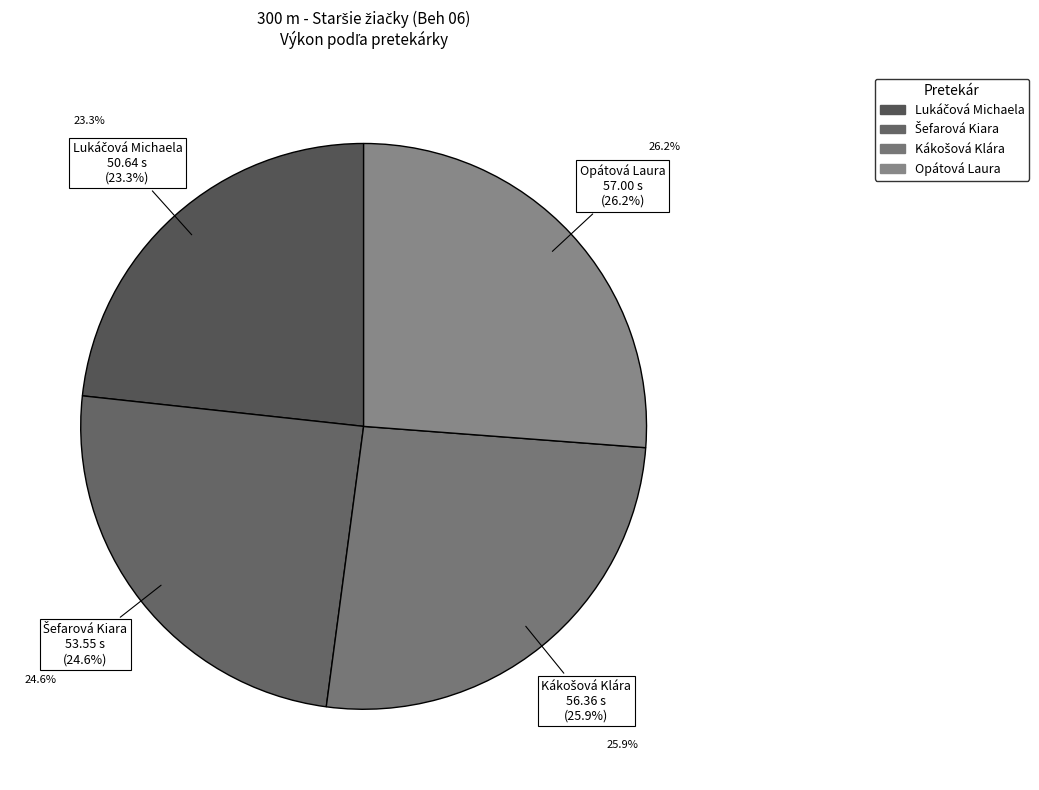

Is there any slice that represents more than half of the pie?

No